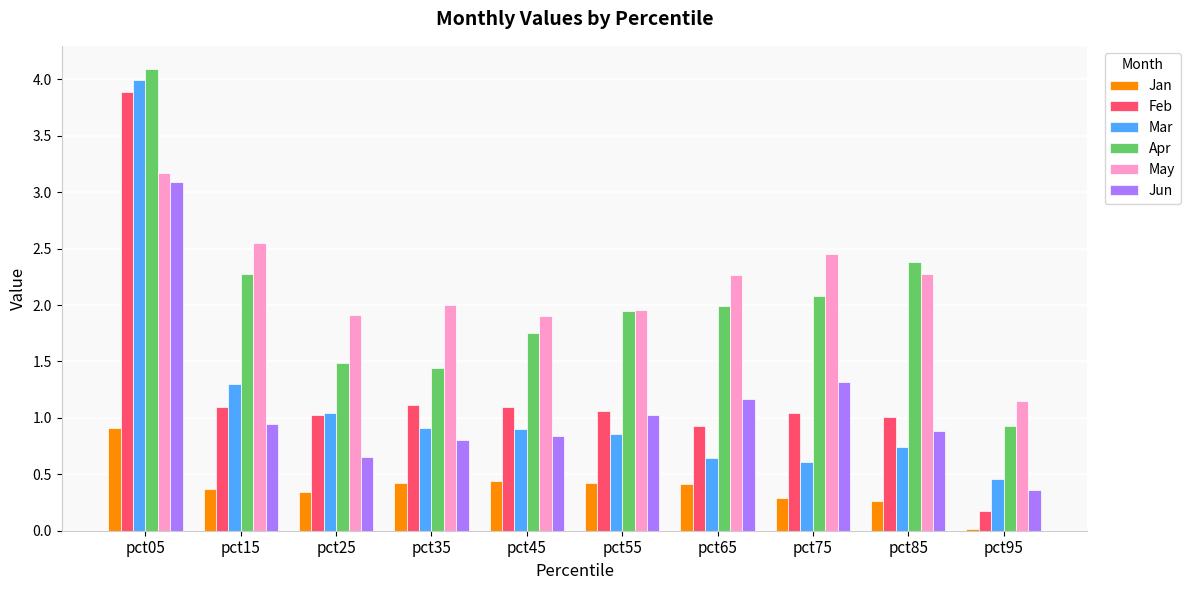

Is it true that Feb equals 0.4 at pct85?

False